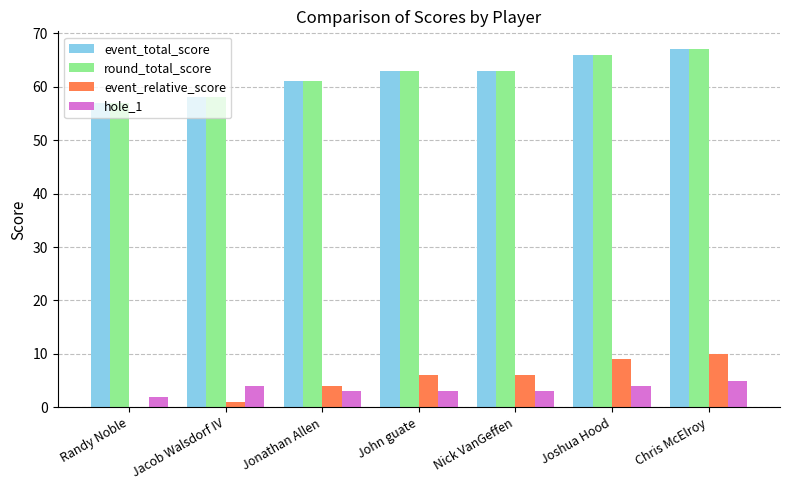

Reading left to right, list all the values displayed in this chart.

event_total_score: 57	58	61	63	63	66	67
round_total_score: 57	58	61	63	63	66	67
event_relative_score: 0	1	4	6	6	9	10
hole_1: 2	4	3	3	3	4	5